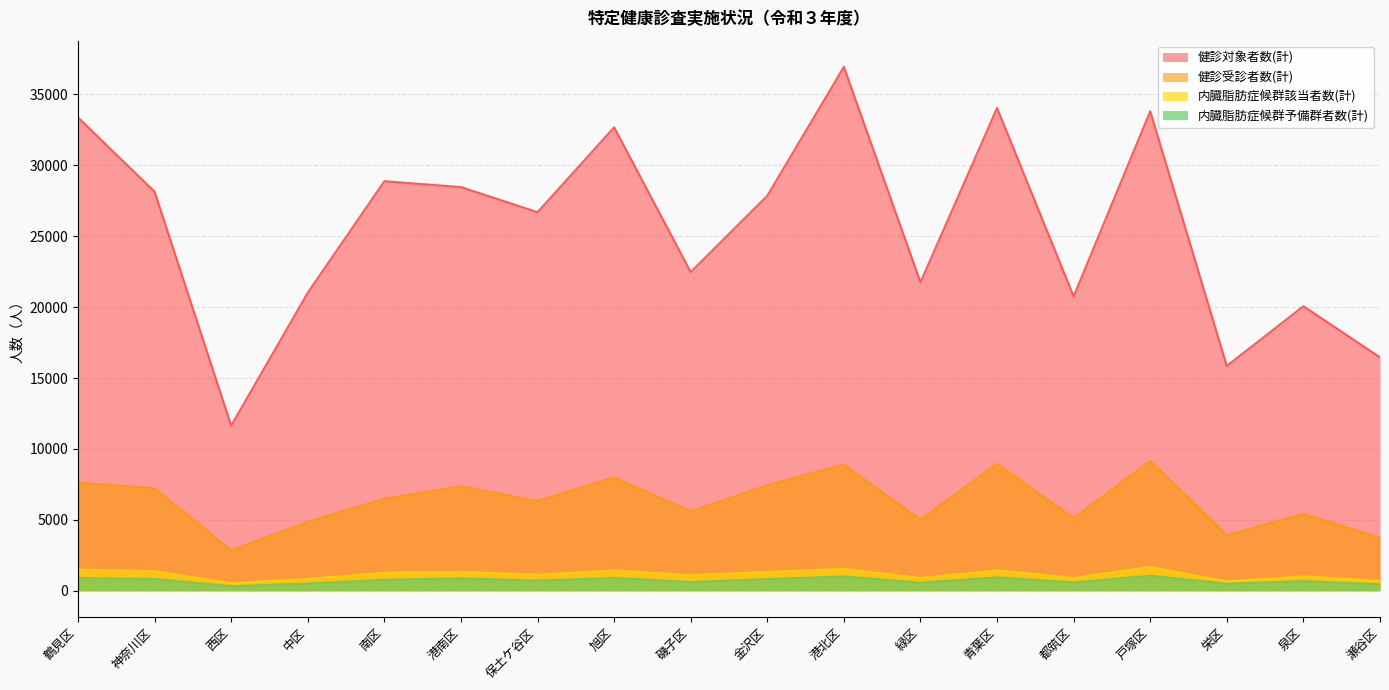

What is the sum of the 内臓脂肪症候群該当者数(計) values at 金沢区 and 瀬谷区?

2015